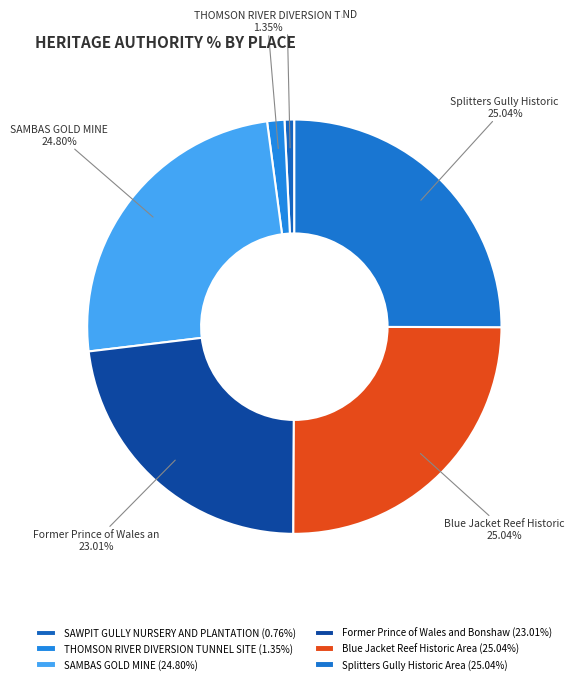

How many slices are in this pie chart?

6